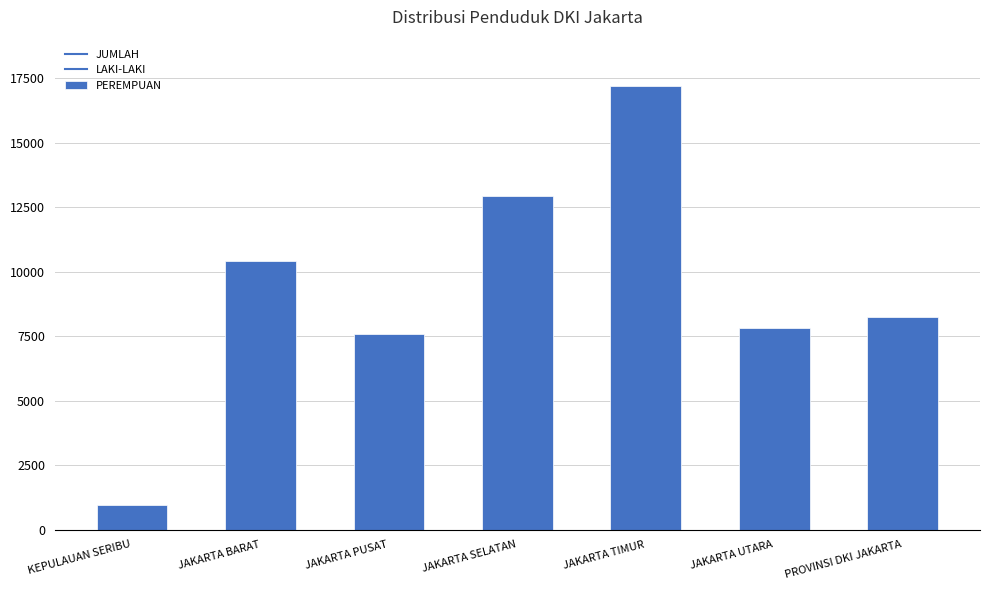

What is the difference between the second highest and second lowest values?

5339